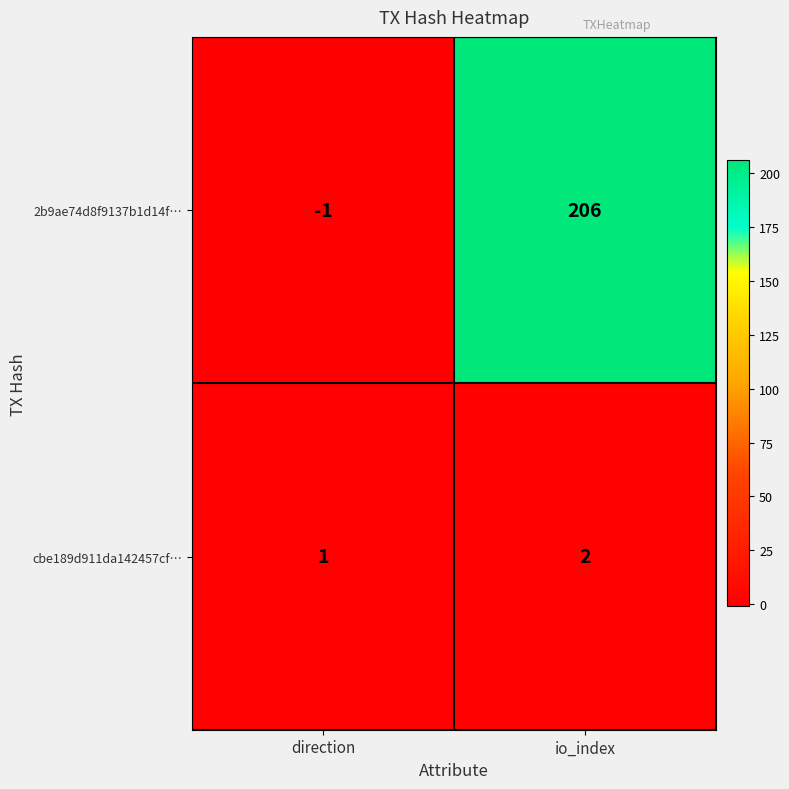

At how many categories does at least one series exceed 161?

1